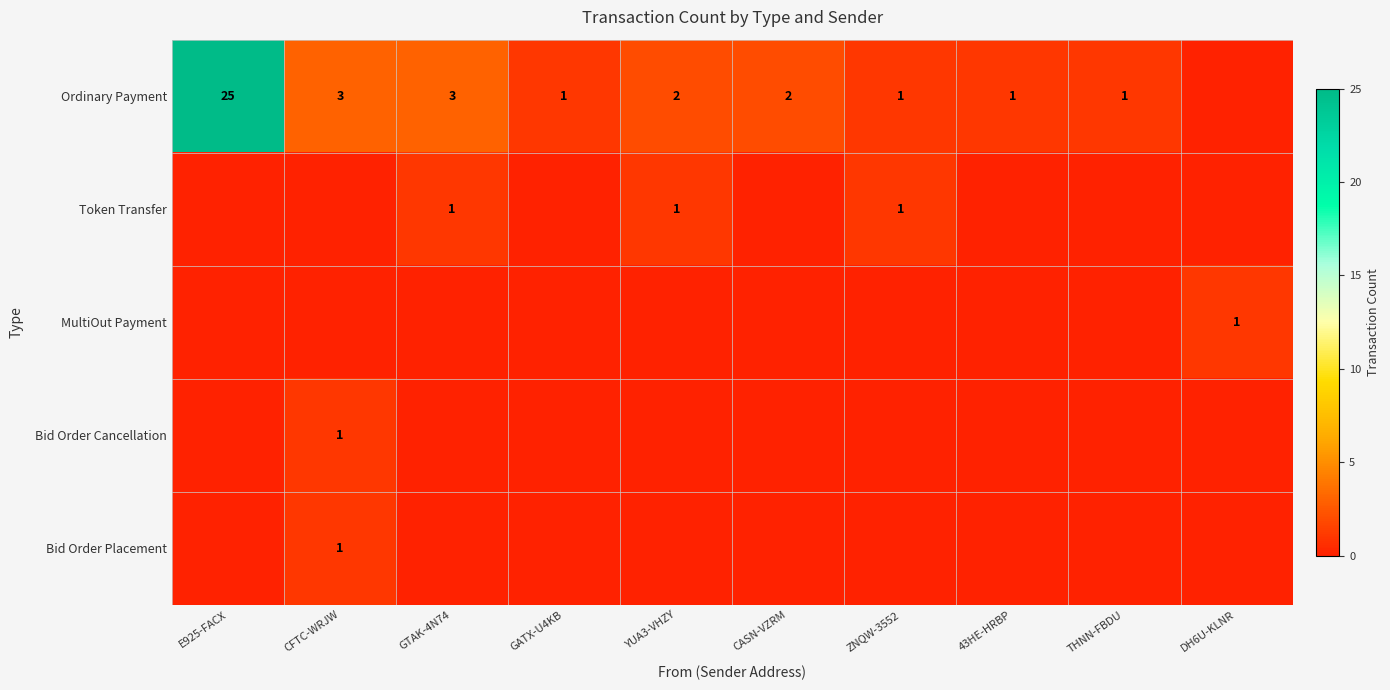

The Ordinary Payment series shows 2 at YUA3-VHZY. True or false?

True